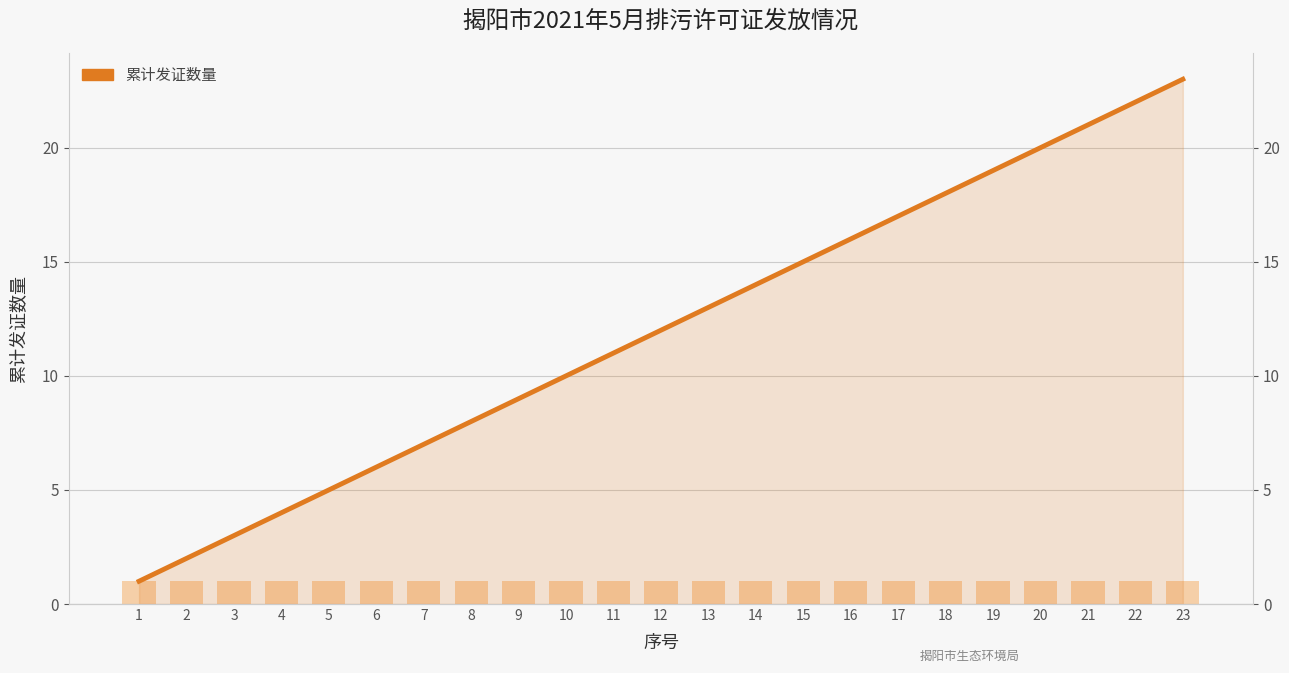

Which label corresponds to the smallest value in the chart?

1